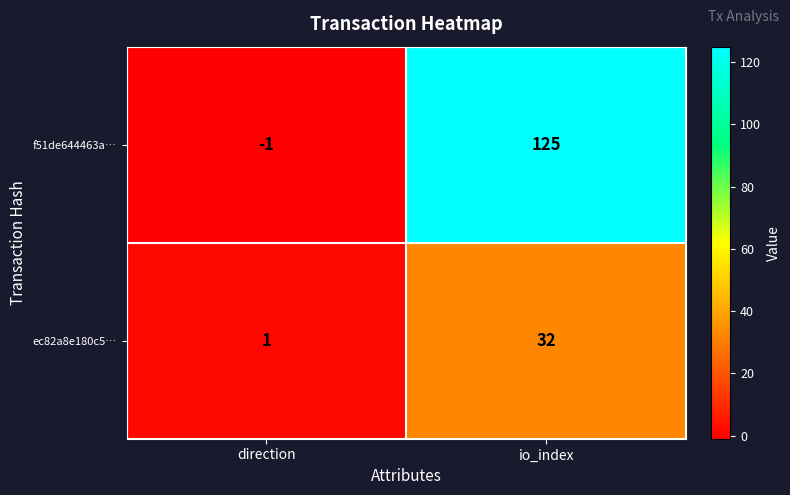

At which category does the chart reach its minimum across all series?

direction